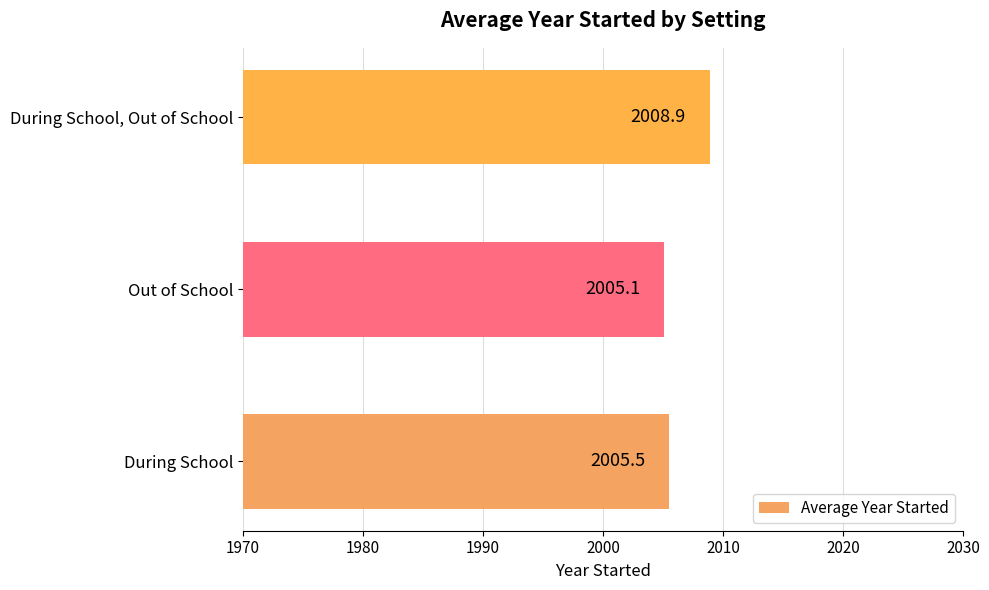

What is the change in value from During School to Out of School?

-0.4